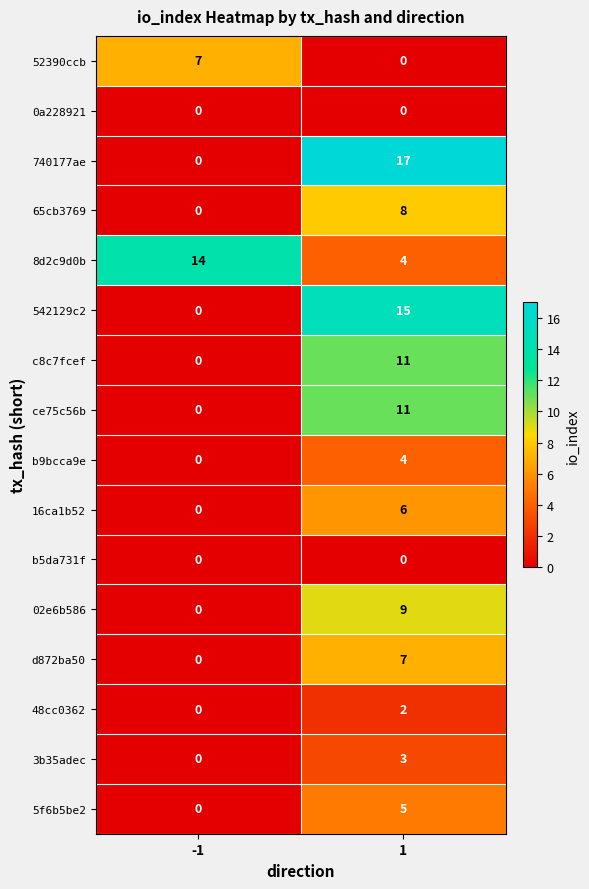

How many data points does each series have?

2